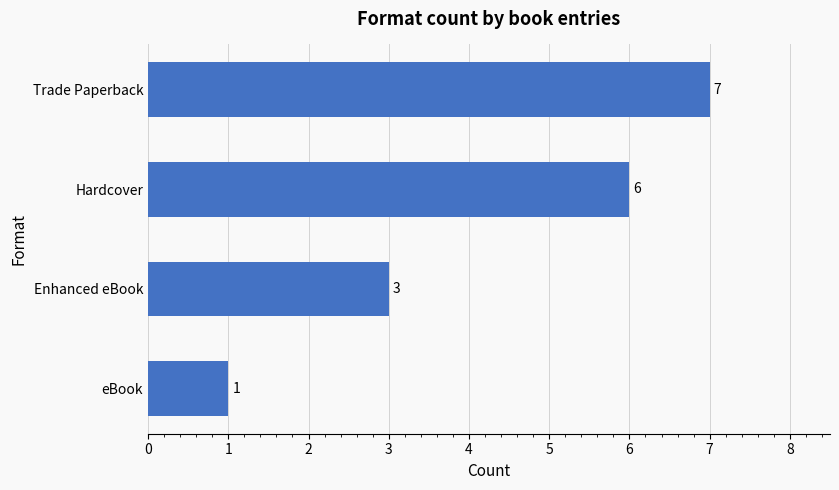

What is the greatest value displayed?

7